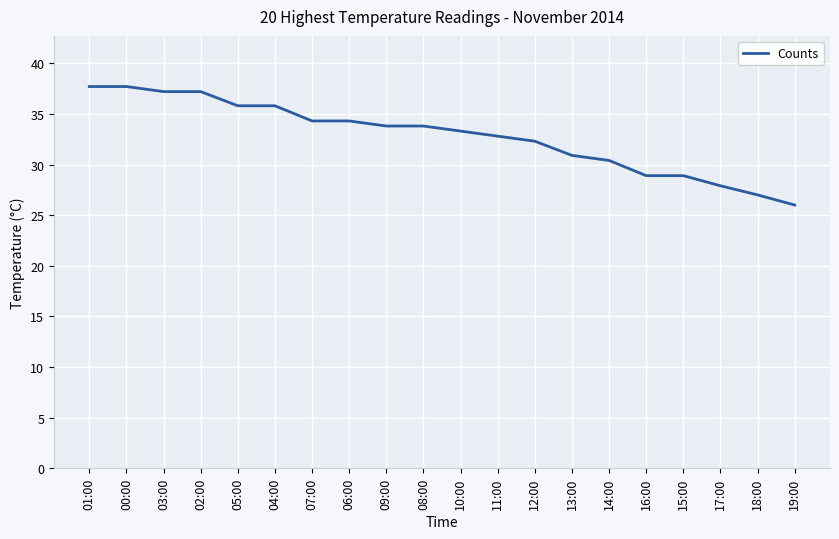

What is the sum of all values?

656.0